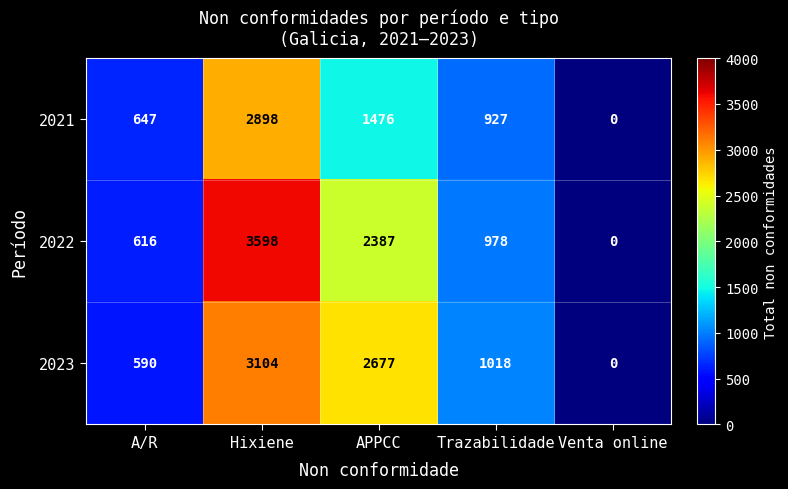

Which category has the lowest value across all series?

Venta online